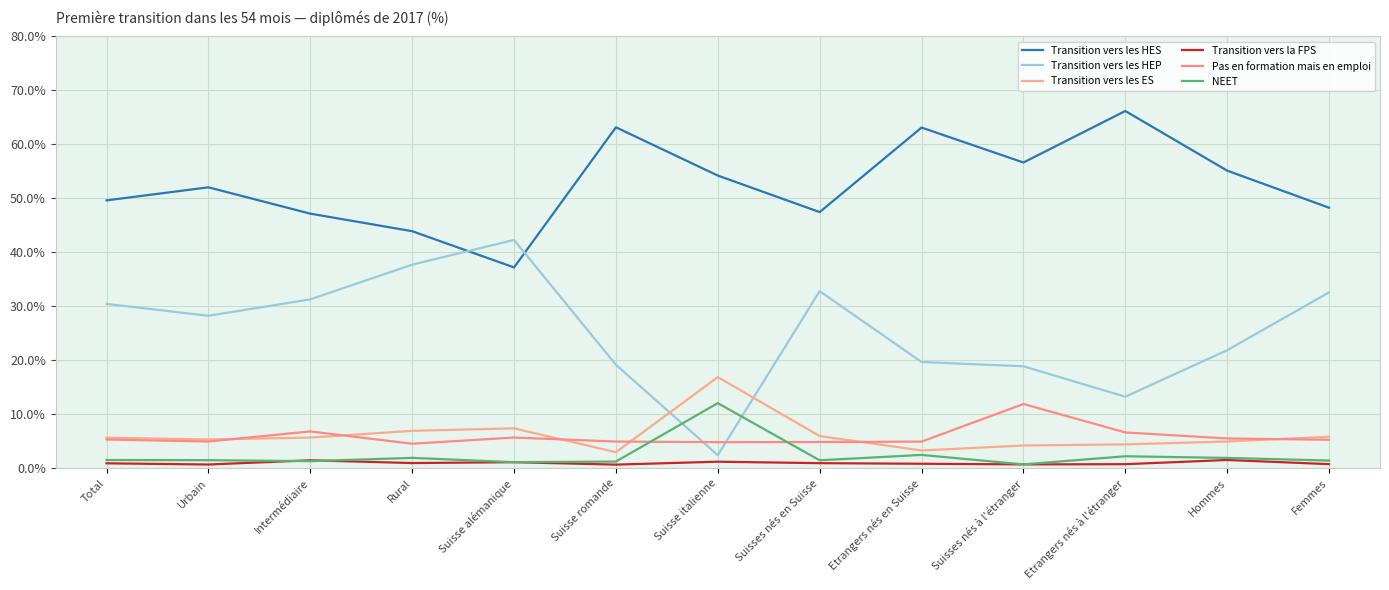

At which label does Transition vers les HES first exceed 52?

Urbain